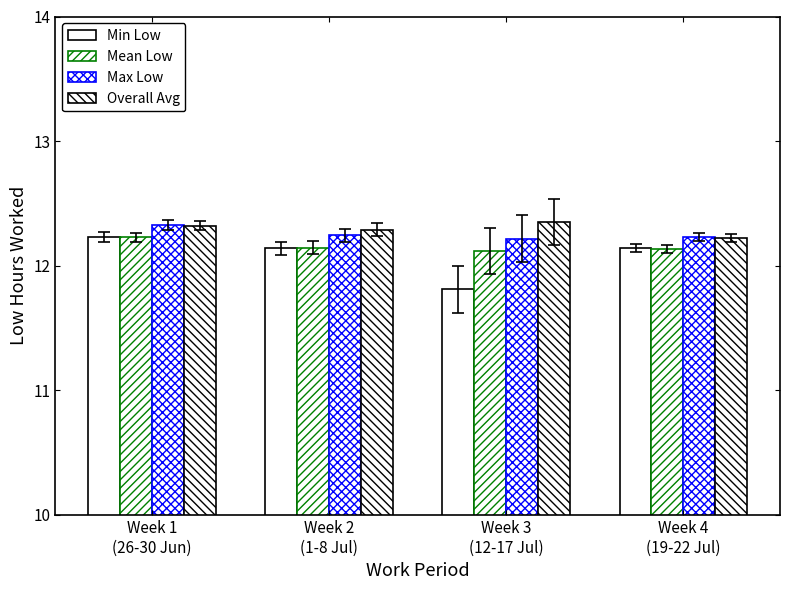

What is the label of the 3rd bar from the right?

Week 2
(1-8 Jul)